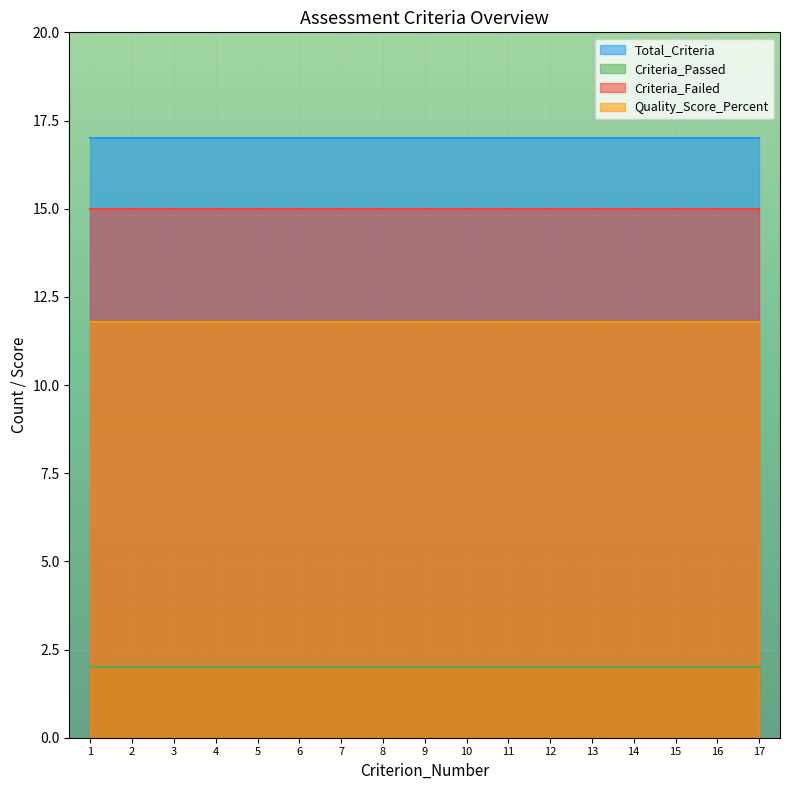

How many series are shown in this chart?

4